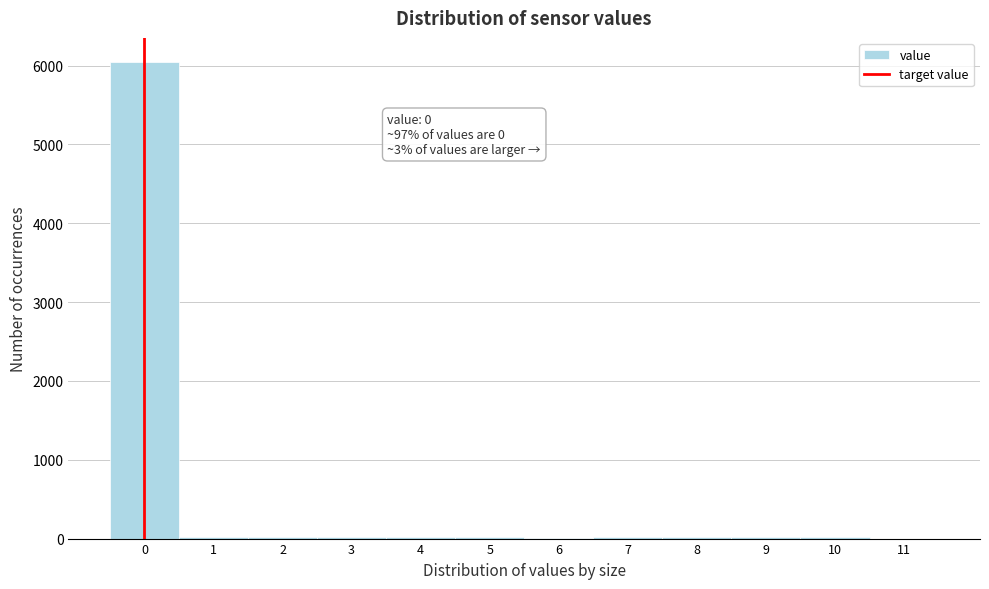

Over which range of the x-axis is the bar tallest?

-0.5 to 0.5